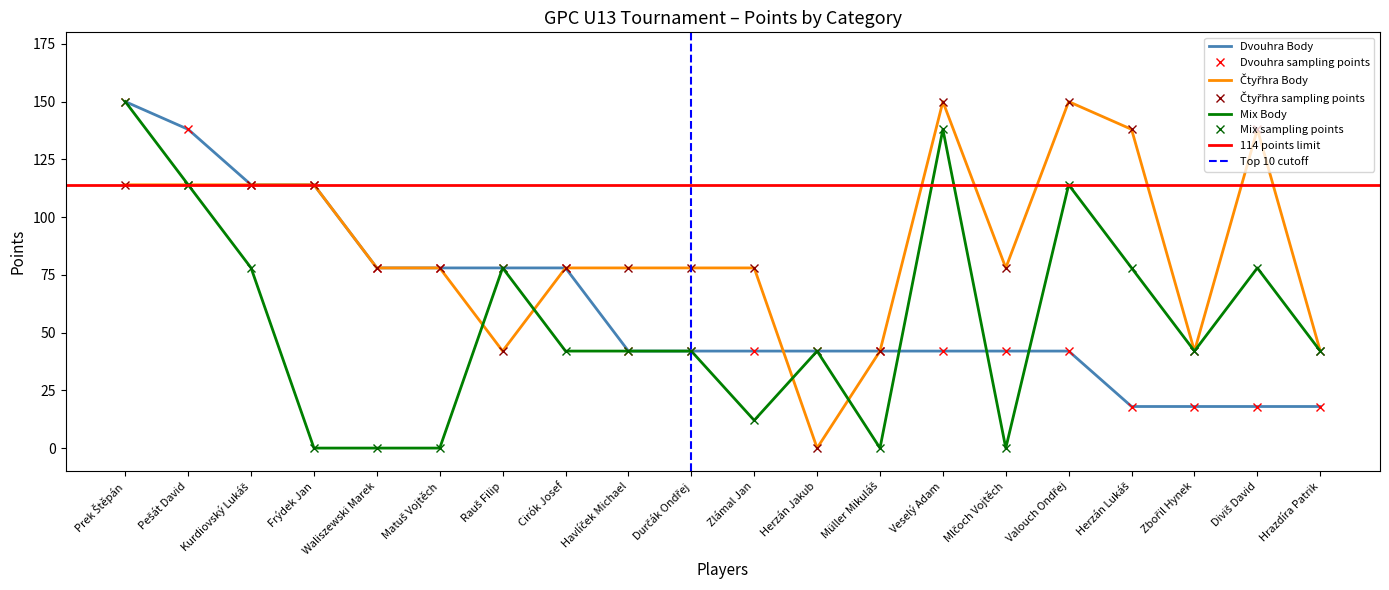

Reading left to right, list all the values displayed in this chart.

Dvouhra Body: 150	138	114	114	78	78	78	78	42	42	42	42	42	42	42	42	18	18	18	18
Čtyřhra Body: 114	114	114	114	78	78	42	78	78	78	78	0	42	150	78	150	138	42	138	42
Mix Body: 150	114	78	0	0	0	78	42	42	42	12	42	0	138	0	114	78	42	78	42